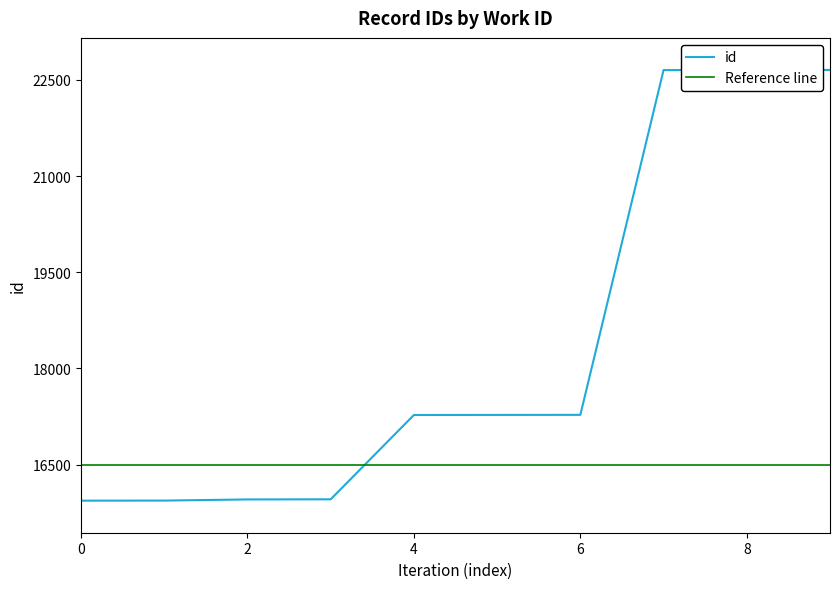

What is the maximum value for id?

22655